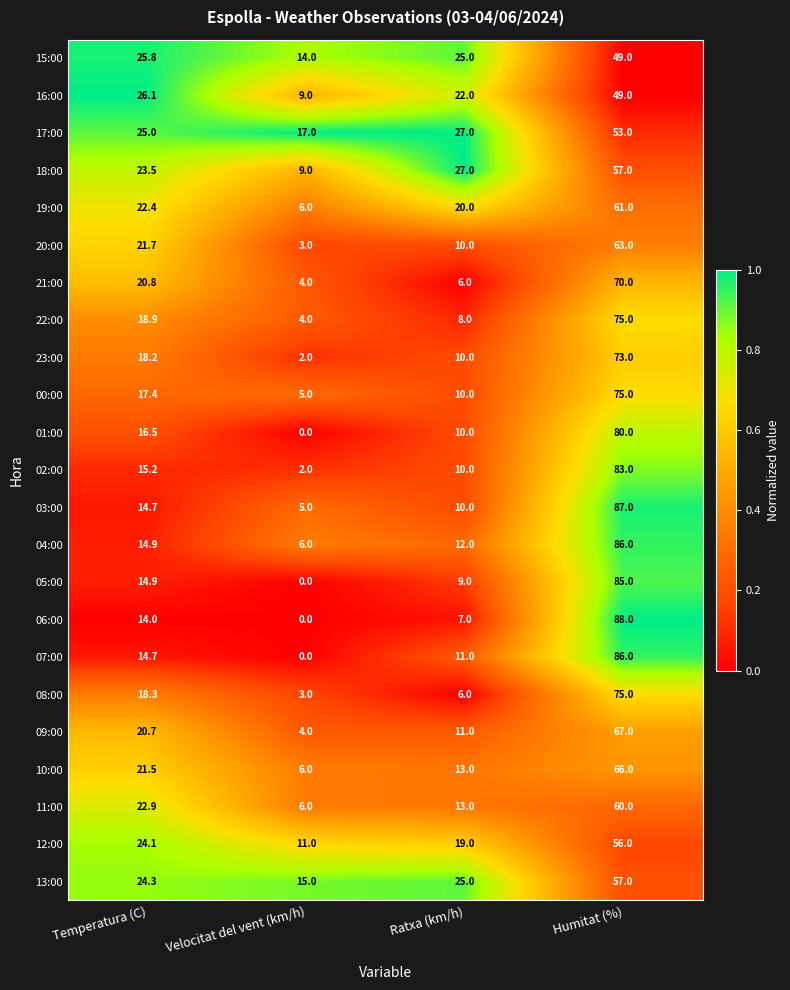

At which label does 07:00 reach its minimum?

Velocitat del vent (km/h)